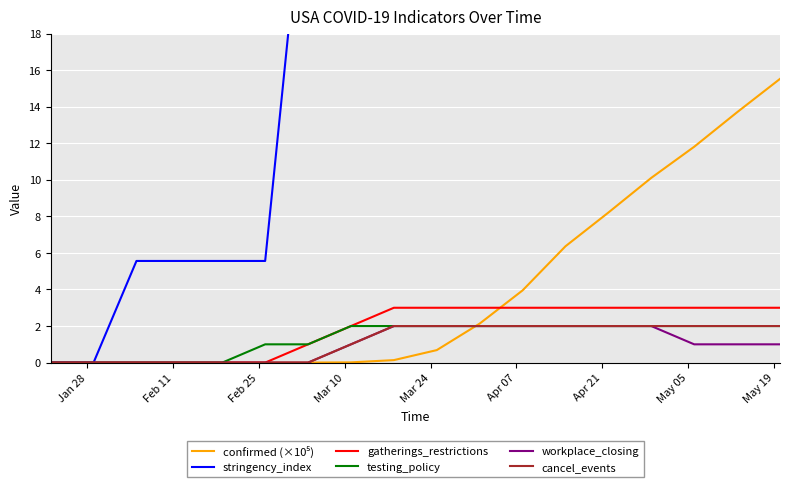

What is the highest value of the testing_policy series?

2.0